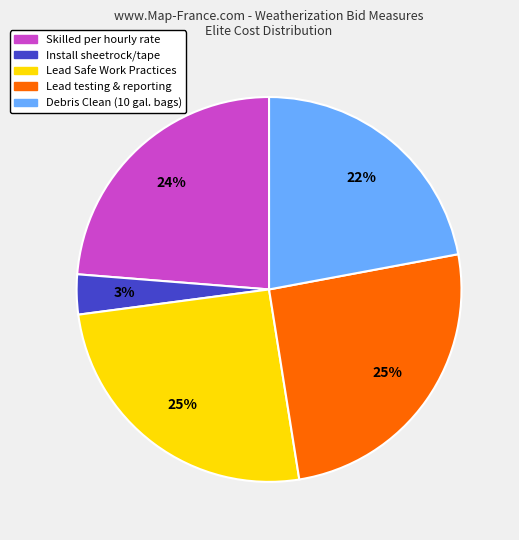

Is there a majority slice in this chart?

No